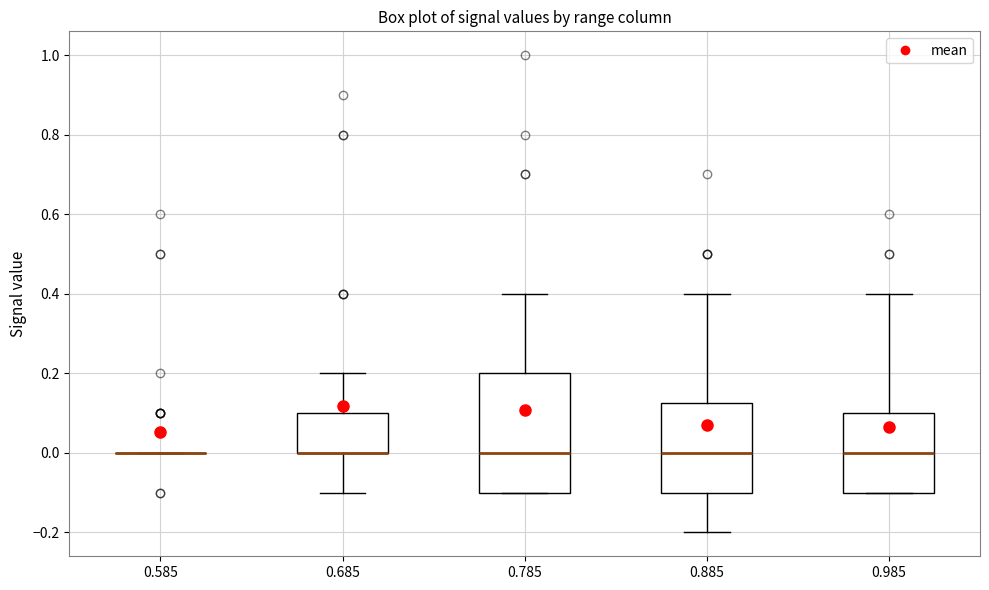

Comparing the boxes themselves (not the whiskers), which one is the tallest?

0.785